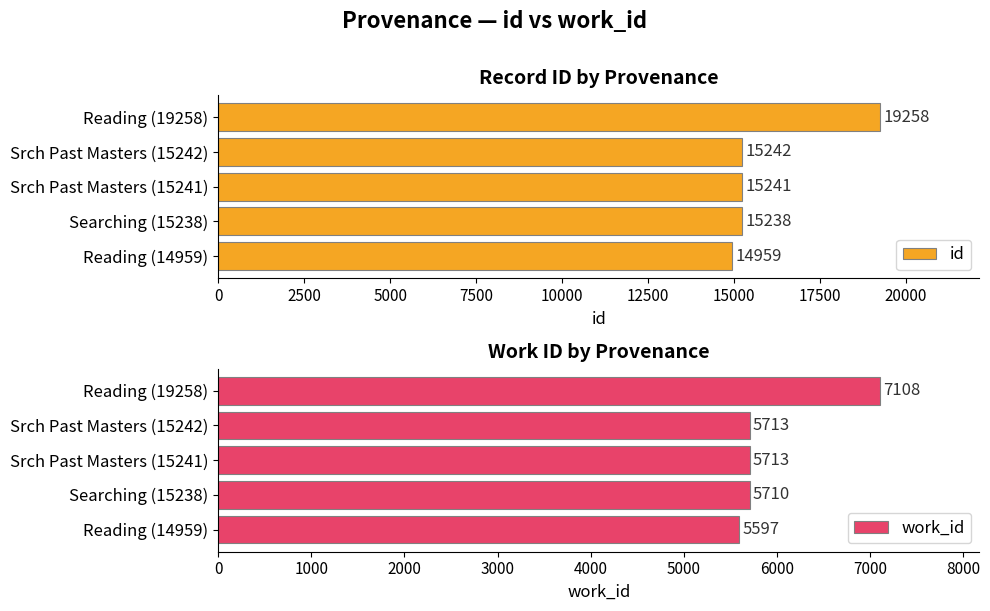

Which series has the largest total across all categories?

id